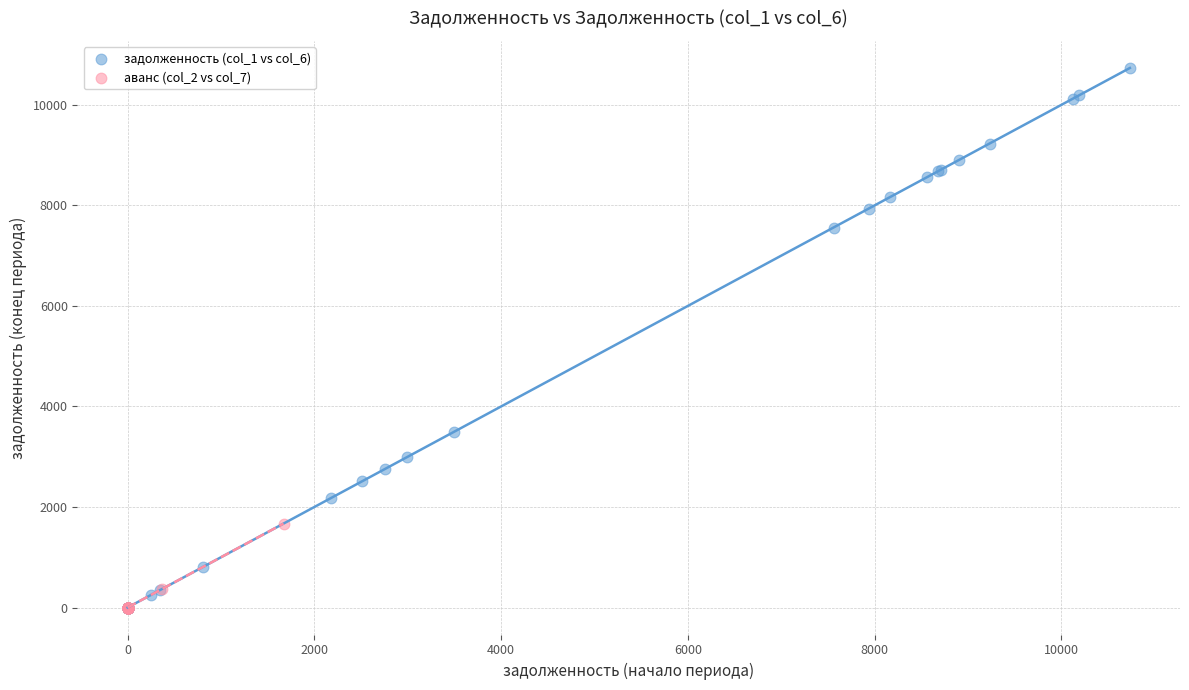

Which series contains the highest Y value?

задолженность (col_1 vs col_6)